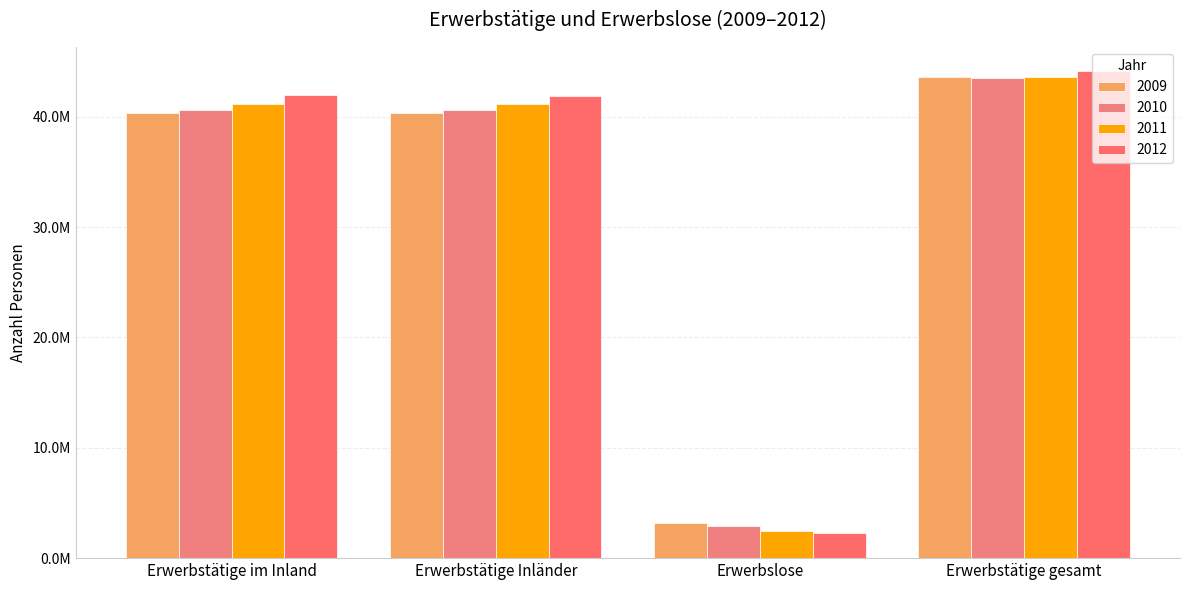

Does the chart contain any negative values?

No